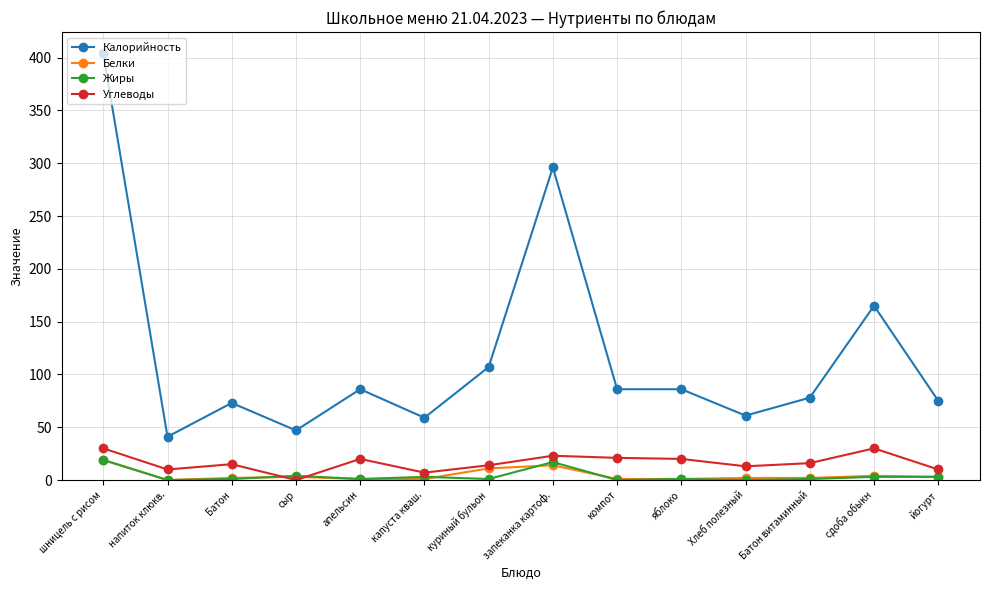

What position from the right is запеканка картоф.?

7